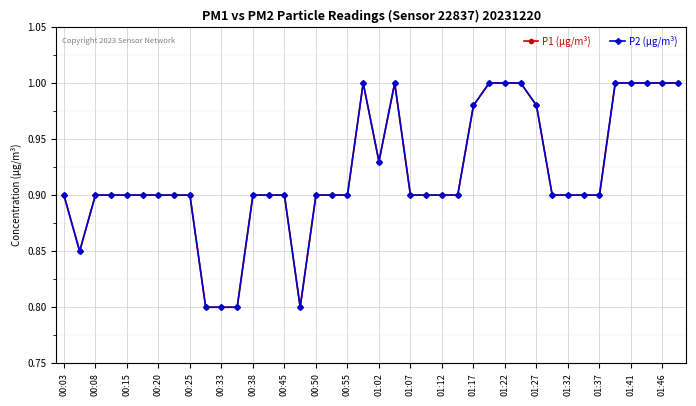

What is the average value of the P1 (µg/m³) series?

0.9